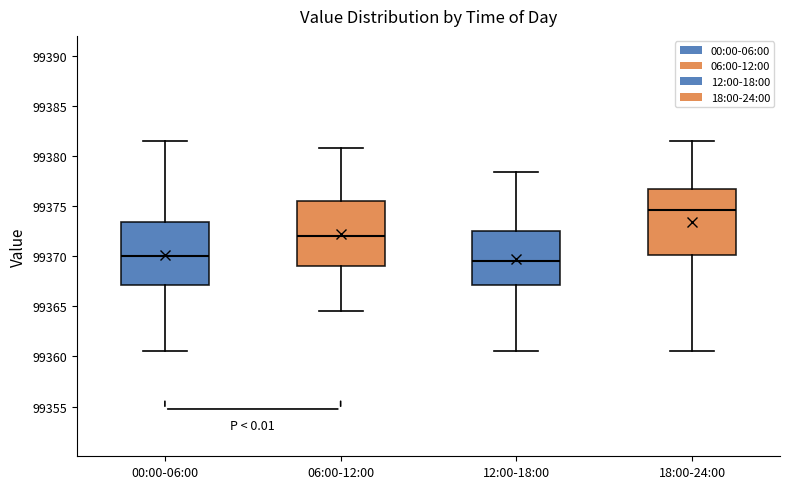

Reading left to right, read every box against the y-axis: the position of its median line, the range the box covers, and the ends of its whiskers. The values are not printed on the chart, so give them approximately, as read against the axis.

00:00-06:00: median 99370.0, box 99367.0 to 99373.5, whiskers 99360.5 to 99381.5
06:00-12:00: median 99372.0, box 99369.0 to 99375.5, whiskers 99364.5 to 99381.0
12:00-18:00: median 99369.5, box 99367.0 to 99372.5, whiskers 99360.5 to 99378.5
18:00-24:00: median 99374.5, box 99370.0 to 99376.5, whiskers 99360.5 to 99381.5